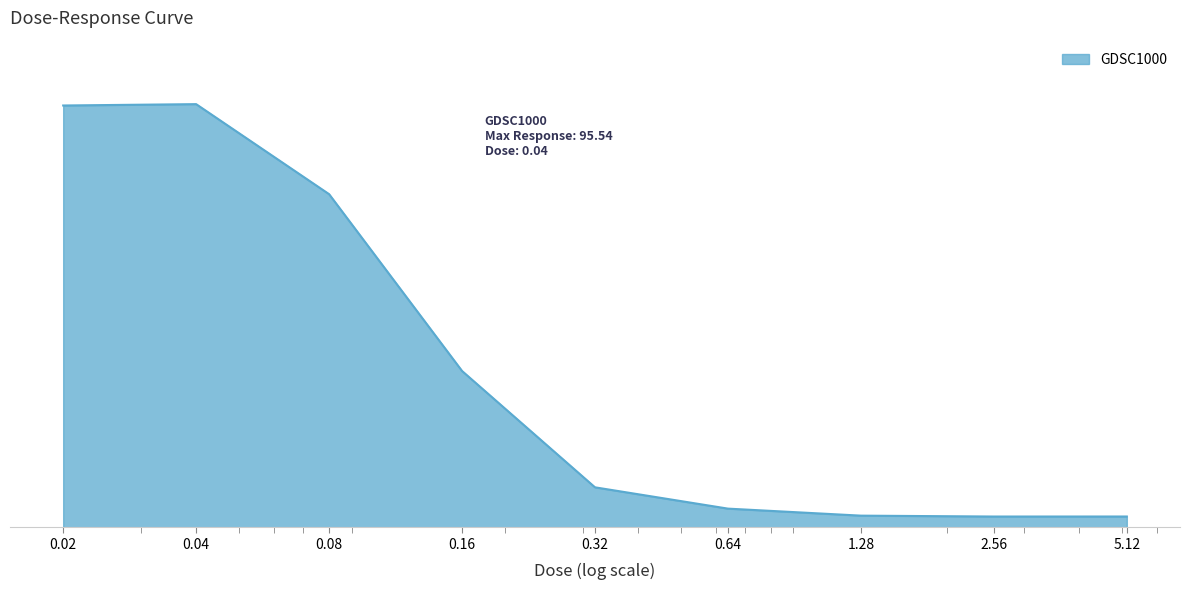

Is this an area chart (filled region under the line)?

Yes